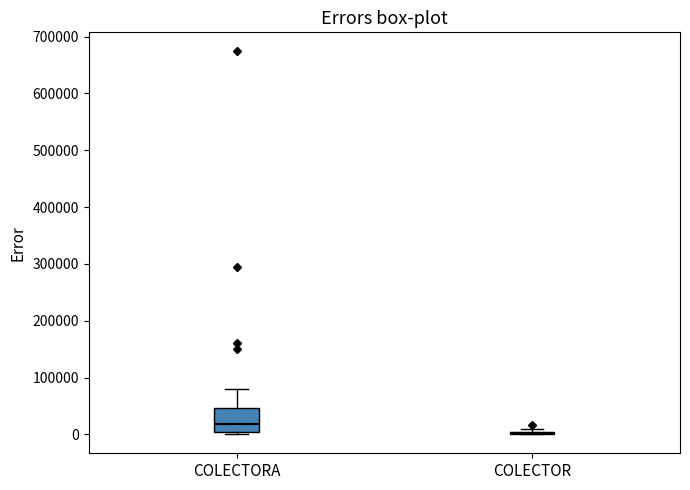

Reading left to right, read every box against the y-axis: the position of its median line, the range the box covers, and the ends of its whiskers. The values are not printed on the chart, so give them approximately, as read against the axis.

COLECTORA: median 20000, box 0 to 50000, whiskers 0 (just below the box's lower edge) to 80000
COLECTOR: box collapsed to a line at 0, whiskers 0 to 10000